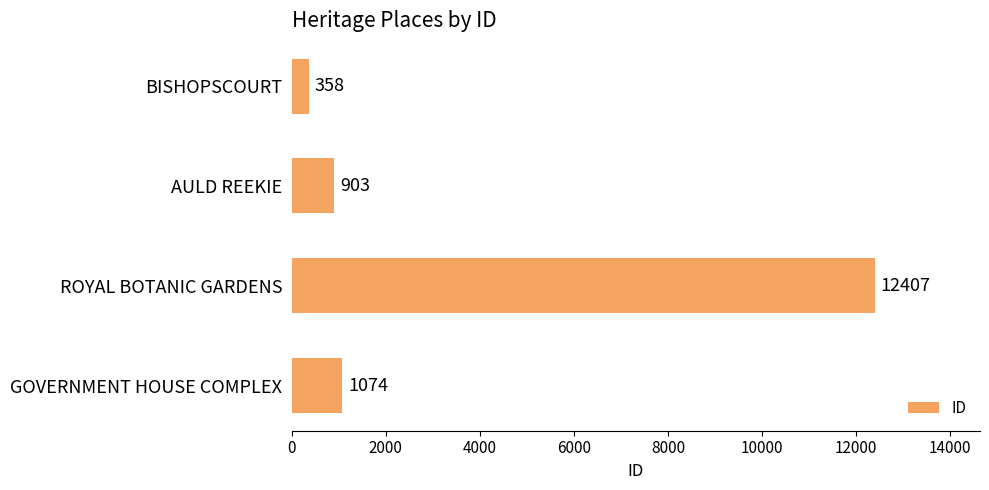

Is it true that the value at AULD REEKIE is 903?

True